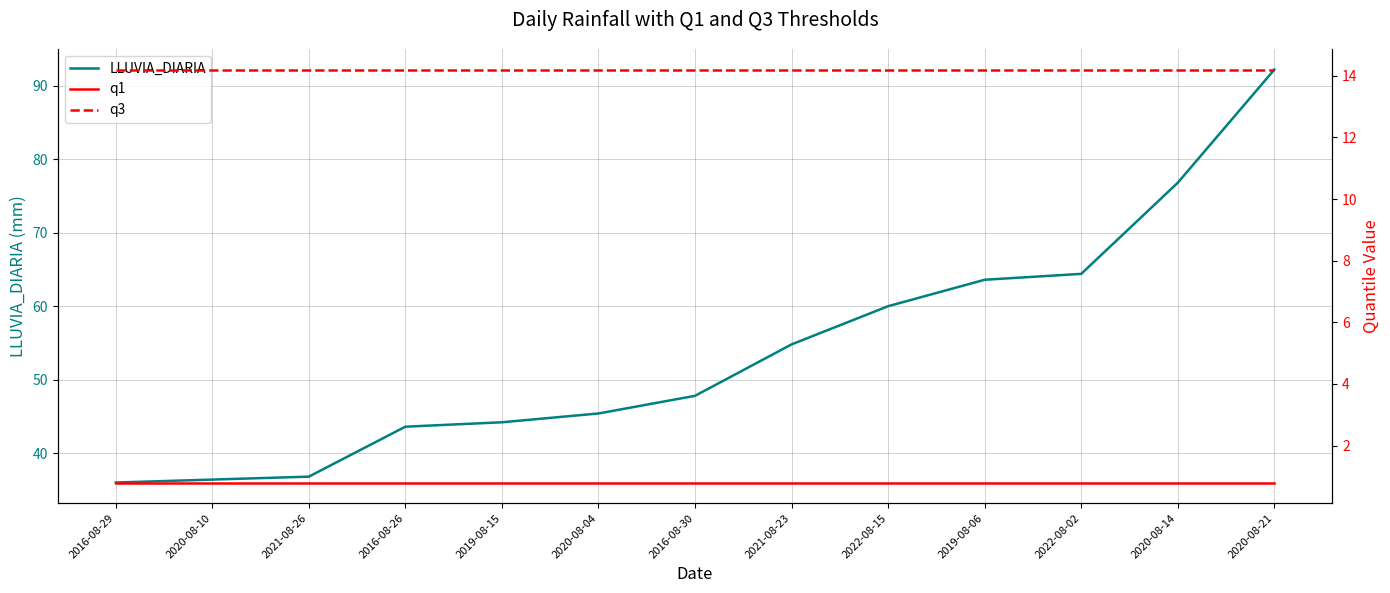

What is the maximum value shown in the chart?

92.2